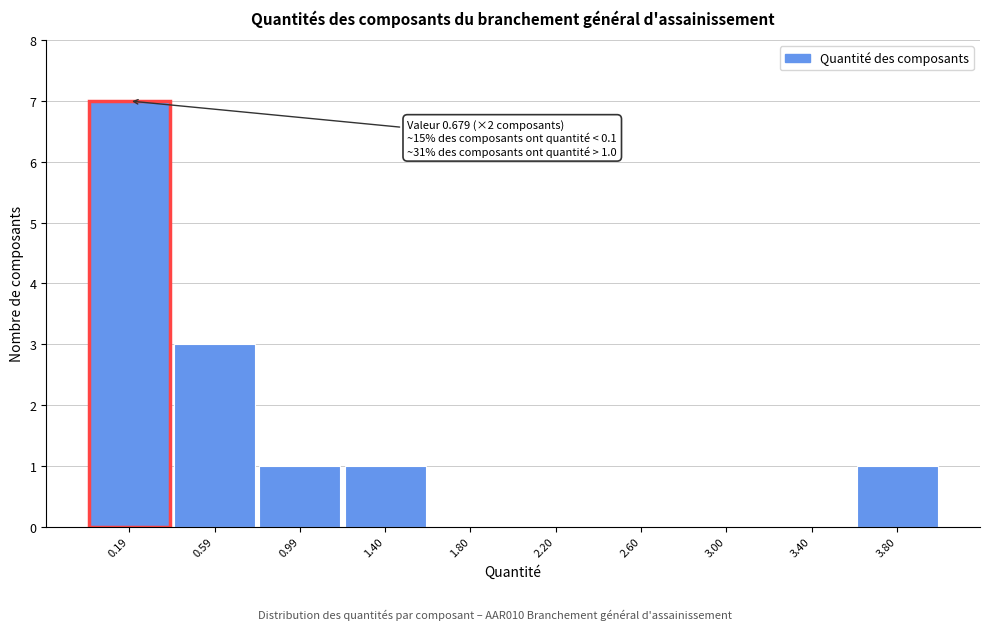

Over which range of the x-axis is the bar tallest?

0.0 to 0.4